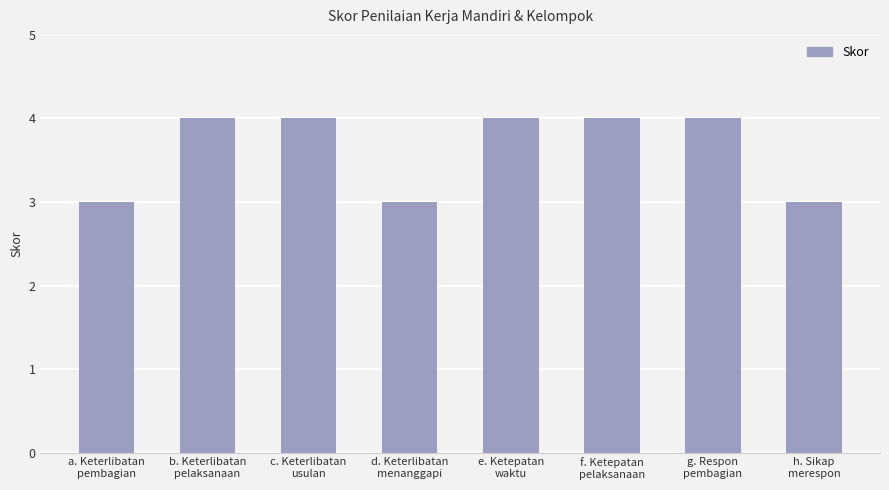

How many values are between 3 and 4?

8